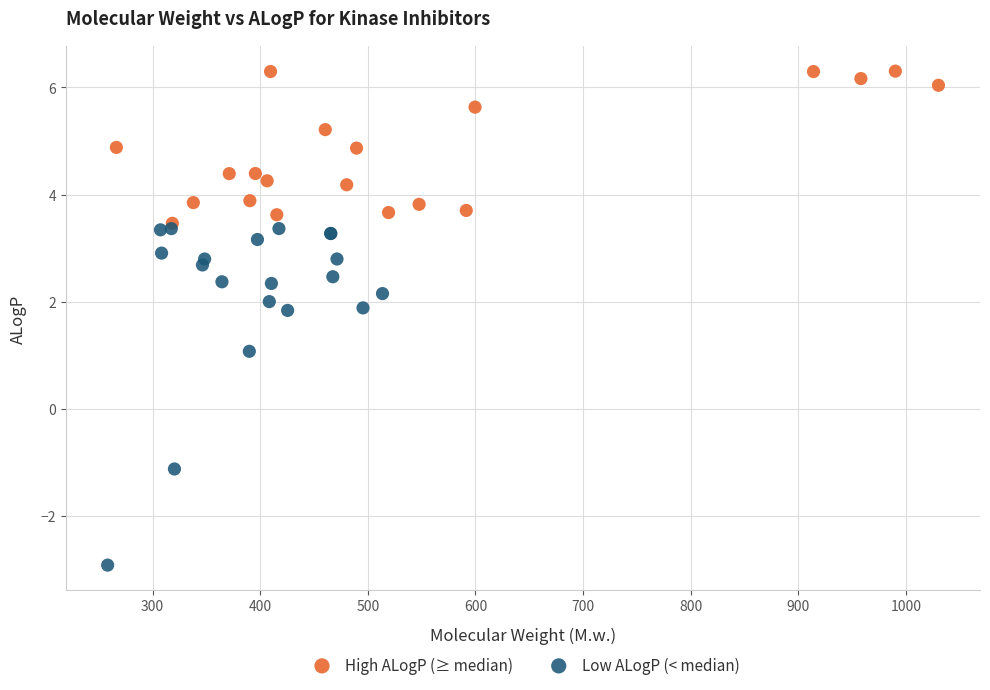

Which series has the largest Y range (max minus min)?

Low ALogP (< median)